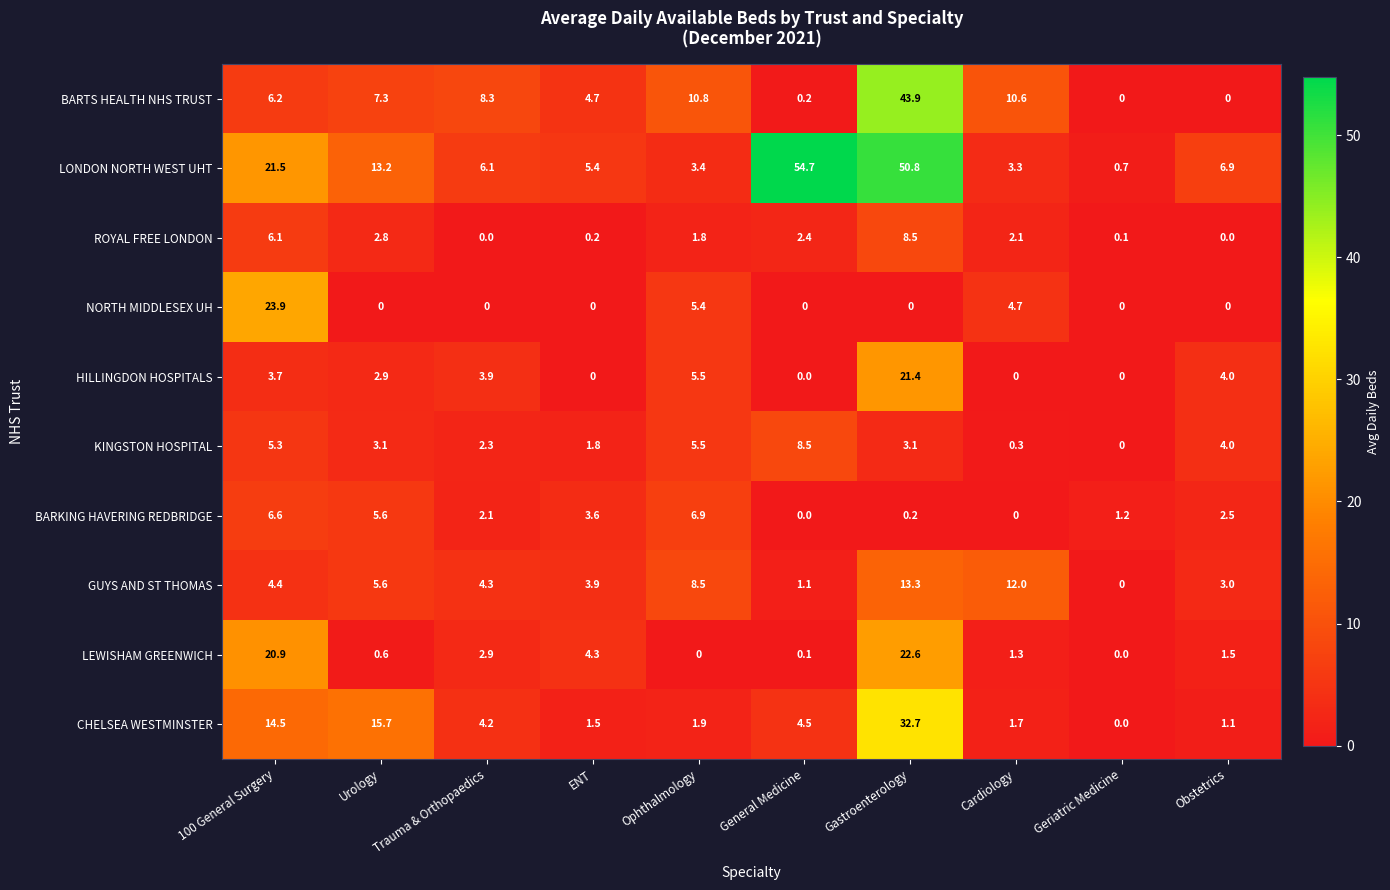

At which category does the chart reach its peak across all series?

General Medicine